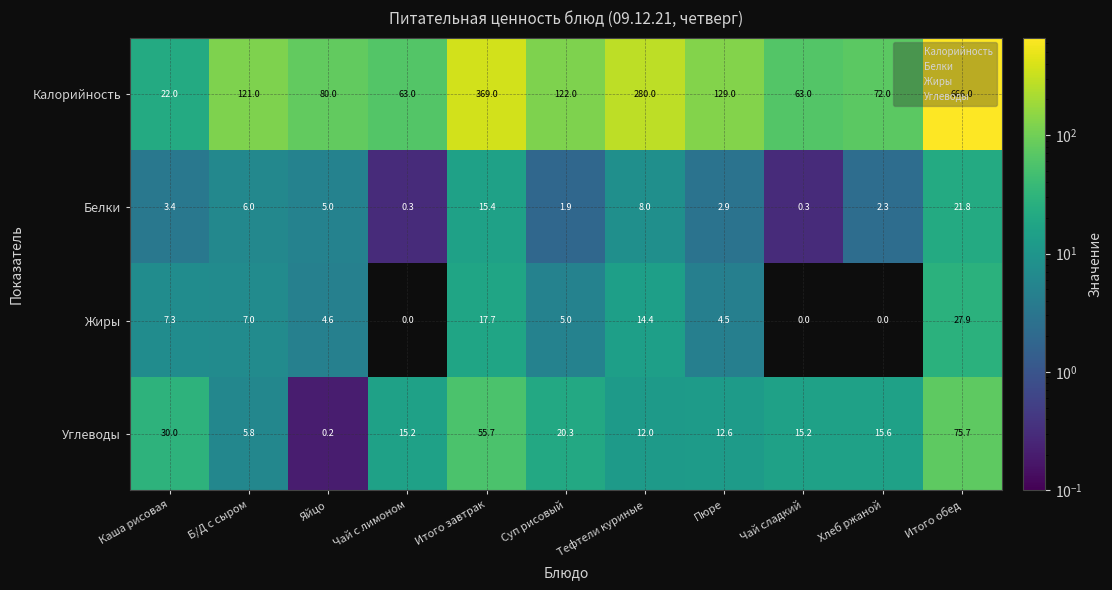

At how many categories does at least one series exceed 490?

1